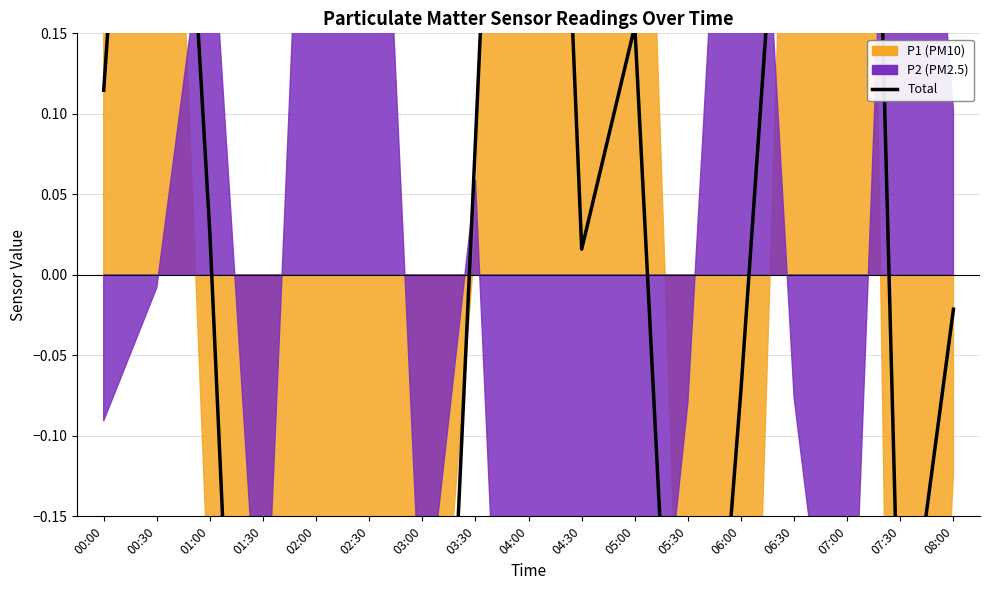

Where is the first local maximum?

00:30